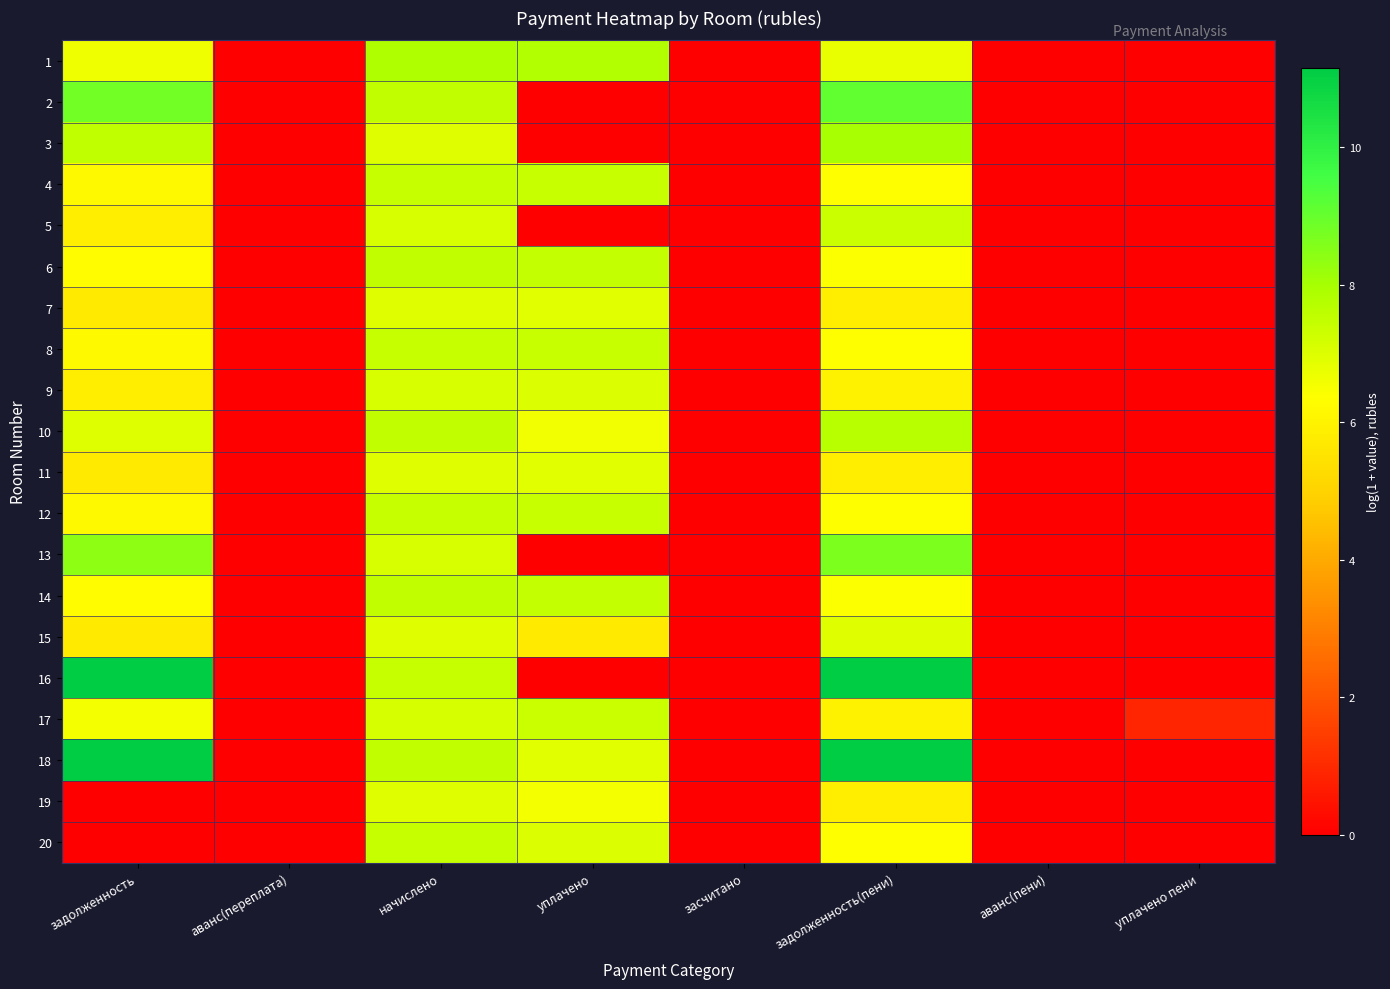

Reading left to right, what are all the values shown in this chart?

1: задолженность=6.6	аванс(переплата)=0.0	начислено=7.9	уплачено=7.8	засчитано=0.0	задолженность(пени)=6.8	аванс(пени)=0.0	уплачено пени=0.0
2: задолженность=8.8	аванс(переплата)=0.0	начислено=7.5	уплачено=0.0	засчитано=0.0	задолженность(пени)=9.1	аванс(пени)=0.0	уплачено пени=0.0
3: задолженность=7.5	аванс(переплата)=0.0	начислено=7.0	уплачено=0.0	засчитано=0.0	задолженность(пени)=8.0	аванс(пени)=0.0	уплачено пени=0.0
4: задолженность=6.2	аванс(переплата)=0.0	начислено=7.4	уплачено=7.4	засчитано=0.0	задолженность(пени)=6.3	аванс(пени)=0.0	уплачено пени=0.0
5: задолженность=5.9	аванс(переплата)=0.0	начислено=7.1	уплачено=0.0	засчитано=0.0	задолженность(пени)=7.4	аванс(пени)=0.0	уплачено пени=0.0
6: задолженность=6.3	аванс(переплата)=0.0	начислено=7.5	уплачено=7.5	засчитано=0.0	задолженность(пени)=6.4	аванс(пени)=0.0	уплачено пени=0.0
7: задолженность=5.7	аванс(переплата)=0.0	начислено=7.0	уплачено=6.9	засчитано=0.0	задолженность(пени)=5.9	аванс(пени)=0.0	уплачено пени=0.0
8: задолженность=6.2	аванс(переплата)=0.0	начислено=7.4	уплачено=7.4	засчитано=0.0	задолженность(пени)=6.3	аванс(пени)=0.0	уплачено пени=0.0
9: задолженность=5.9	аванс(переплата)=0.0	начислено=7.1	уплачено=7.1	засчитано=0.0	задолженность(пени)=6.0	аванс(пени)=0.0	уплачено пени=0.0
10: задолженность=7.0	аванс(переплата)=0.0	начислено=7.5	уплачено=6.6	засчитано=0.0	задолженность(пени)=7.7	аванс(пени)=0.0	уплачено пени=0.0
11: задолженность=5.7	аванс(переплата)=0.0	начислено=7.0	уплачено=6.9	засчитано=0.0	задолженность(пени)=5.9	аванс(пени)=0.0	уплачено пени=0.0
12: задолженность=6.2	аванс(переплата)=0.0	начислено=7.4	уплачено=7.4	засчитано=0.0	задолженность(пени)=6.3	аванс(пени)=0.0	уплачено пени=0.0
13: задолженность=8.4	аванс(переплата)=0.0	начислено=7.1	уплачено=0.0	засчитано=0.0	задолженность(пени)=8.6	аванс(пени)=0.0	уплачено пени=0.0
14: задолженность=6.3	аванс(переплата)=0.0	начислено=7.5	уплачено=7.5	засчитано=0.0	задолженность(пени)=6.4	аванс(пени)=0.0	уплачено пени=0.0
15: задолженность=5.7	аванс(переплата)=0.0	начислено=7.0	уплачено=5.7	засчитано=0.0	задолженность(пени)=7.0	аванс(пени)=0.0	уплачено пени=0.0
16: задолженность=11.1	аванс(переплата)=0.0	начислено=7.4	уплачено=0.0	засчитано=0.0	задолженность(пени)=11.1	аванс(пени)=0.0	уплачено пени=0.0
17: задолженность=6.6	аванс(переплата)=0.0	начислено=7.1	уплачено=7.3	засчитано=0.0	задолженность(пени)=6.0	аванс(пени)=0.0	уплачено пени=0.9
18: задолженность=11.1	аванс(переплата)=0.0	начислено=7.5	уплачено=6.9	засчитано=0.0	задолженность(пени)=11.1	аванс(пени)=0.0	уплачено пени=0.0
19: задолженность=0.0	аванс(переплата)=0.0	начислено=7.0	уплачено=6.6	засчитано=0.0	задолженность(пени)=5.9	аванс(пени)=0.0	уплачено пени=0.0
20: задолженность=0.0	аванс(переплата)=0.0	начислено=7.4	уплачено=7.0	засчитано=0.0	задолженность(пени)=6.3	аванс(пени)=0.0	уплачено пени=0.0